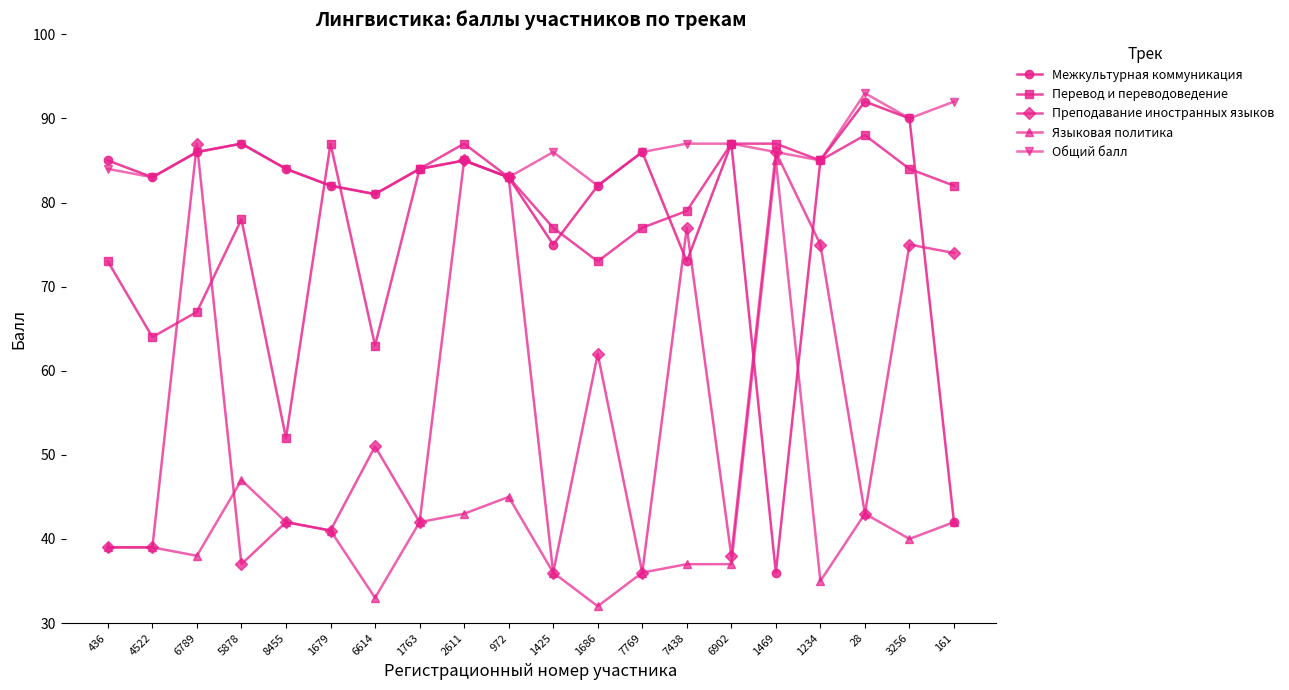

At which label does Межкультурная коммуникация reach its peak?

28